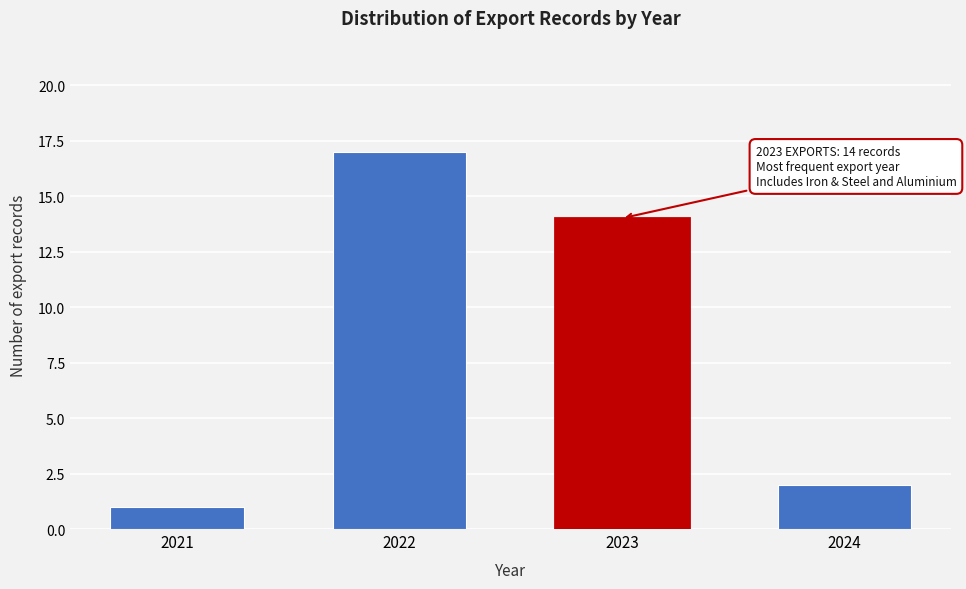

Reading left to right, list all the values displayed in this chart.

1	17	14	2